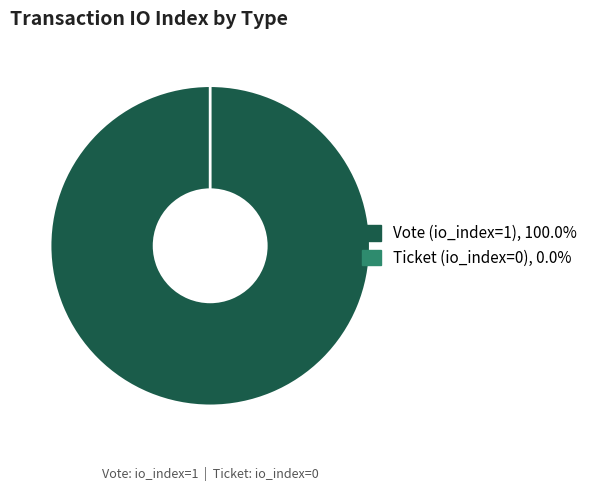

How many segments does this pie chart have?

2